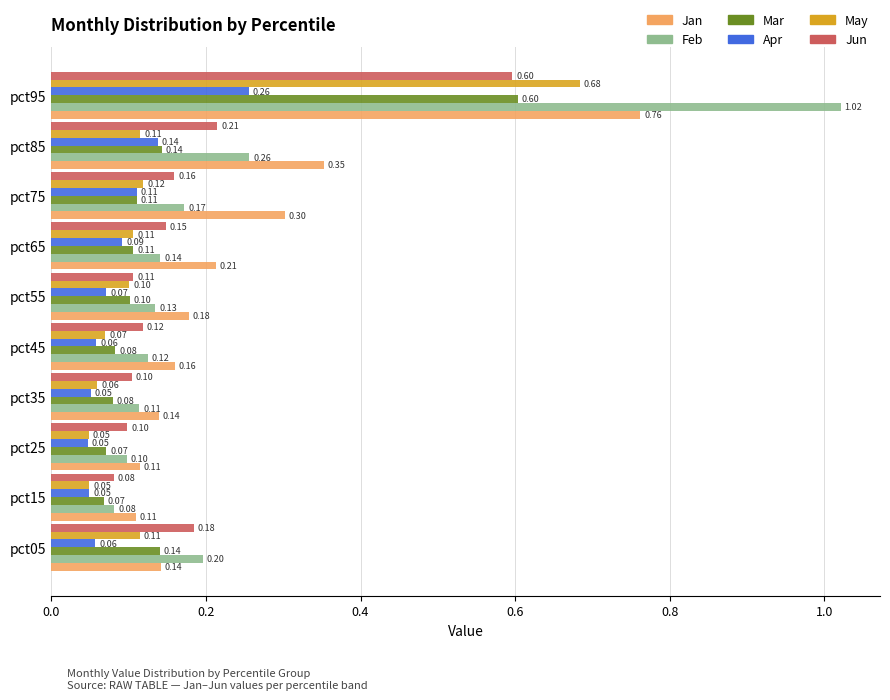

Between pct25 and pct75, which series saw the biggest shift?

Jan